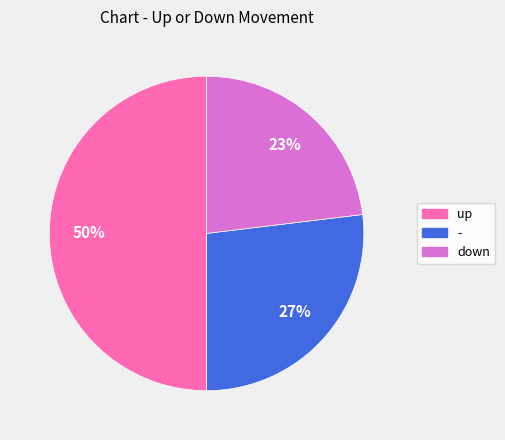

Does - account for over 50% of the chart?

No